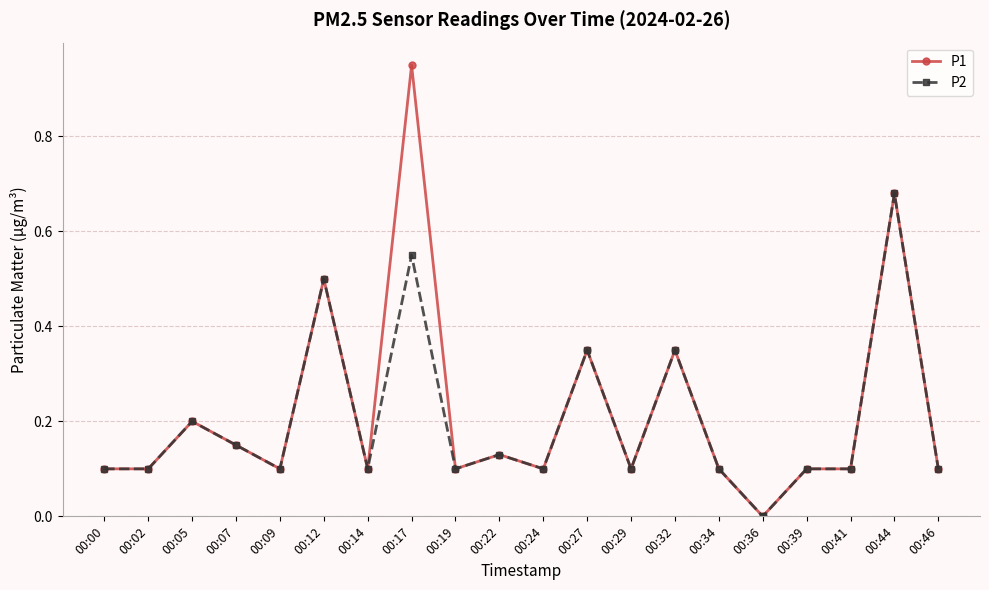

How many lines are shown in the chart?

2